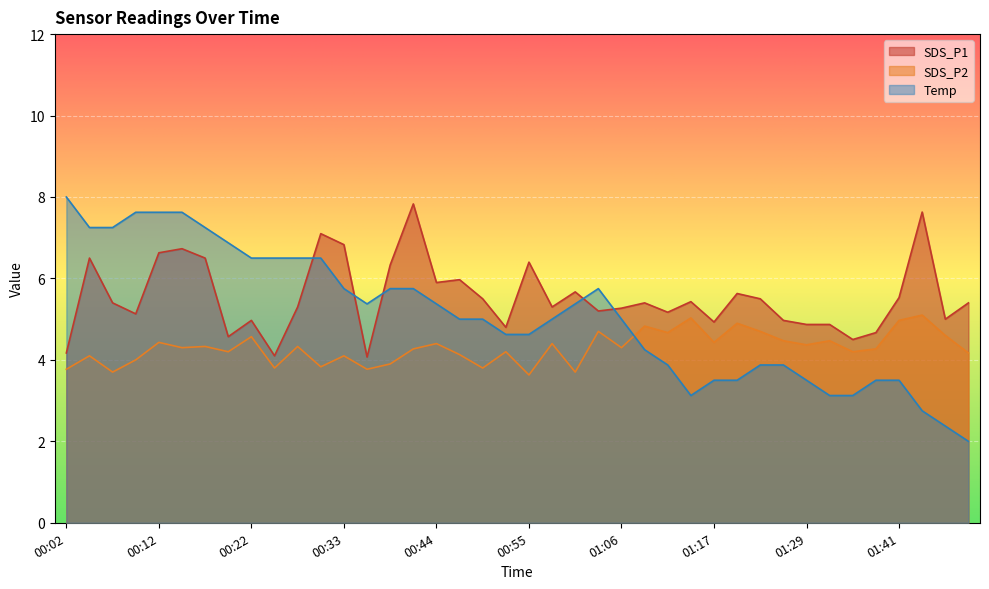

How many interior local peaks does the SDS_P1 series have?

12